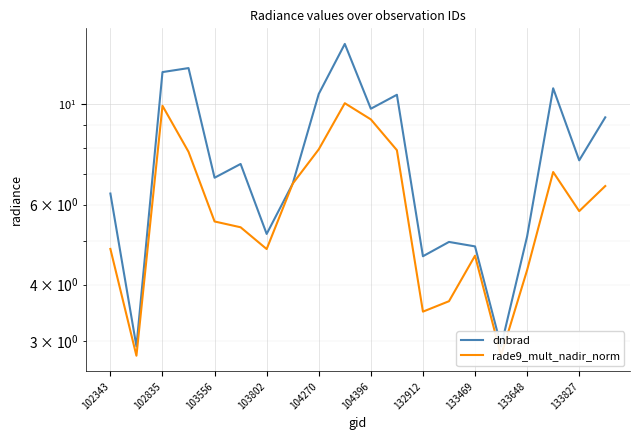

What are all the series names shown in the legend?

dnbrad, rade9_mult_nadir_norm